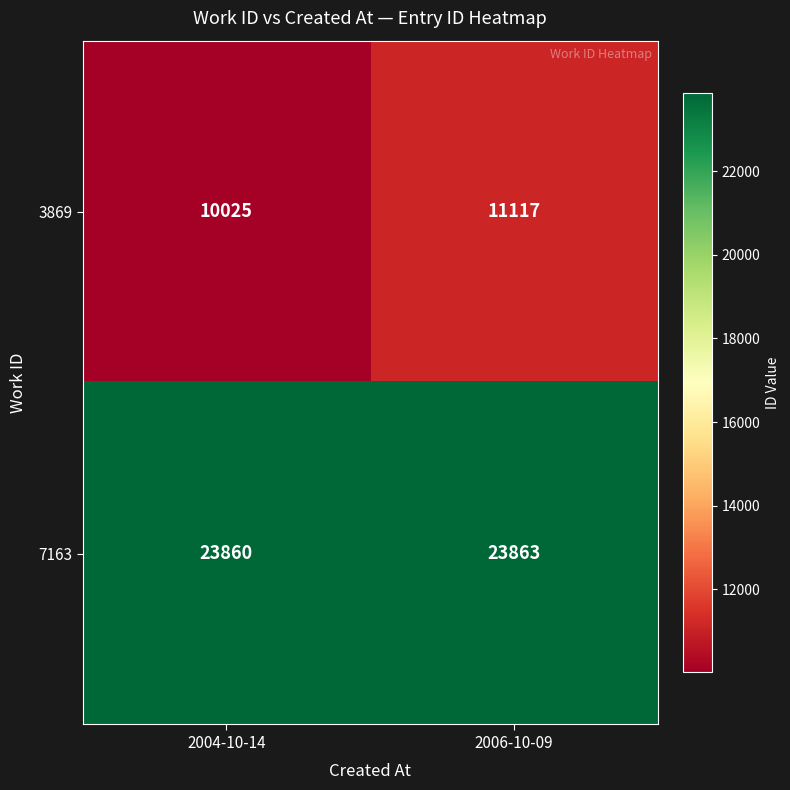

What is the difference between the maximum and minimum values in the 7163 series?

3